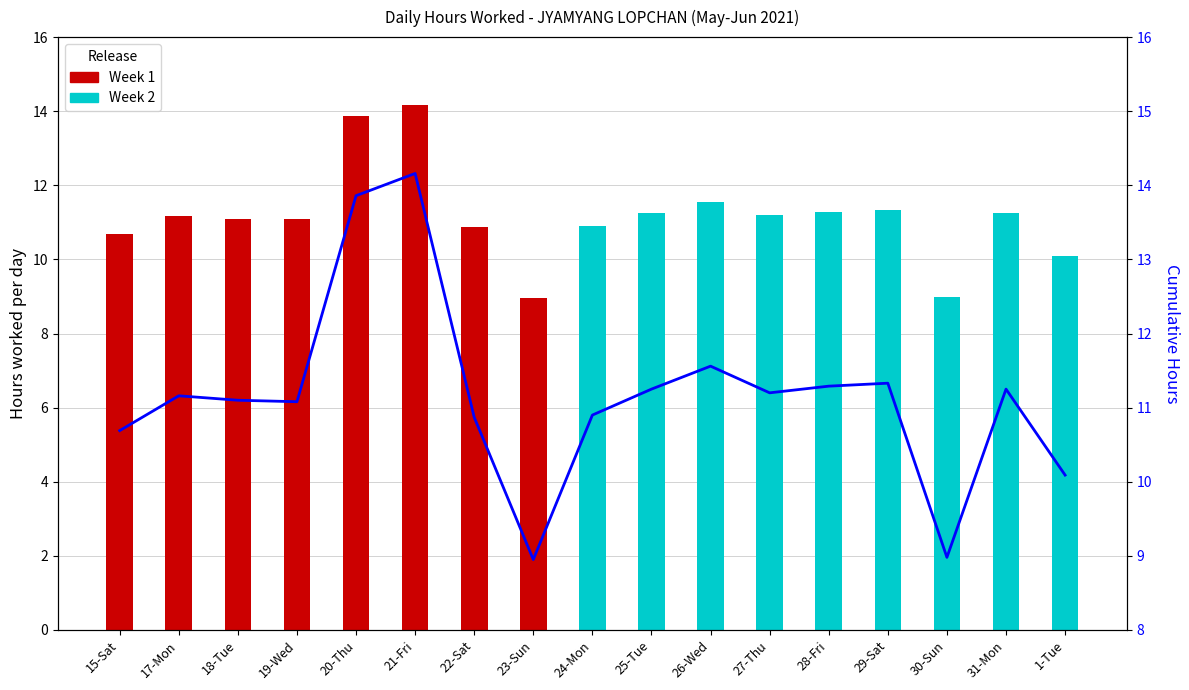

Rank the categories by value from lowest to highest.

23-Sun, 30-Sun, 1-Tue, 15-Sat, 22-Sat, 24-Mon, 19-Wed, 18-Tue, 17-Mon, 27-Thu, 25-Tue, 31-Mon, 28-Fri, 29-Sat, 26-Wed, 20-Thu, 21-Fri